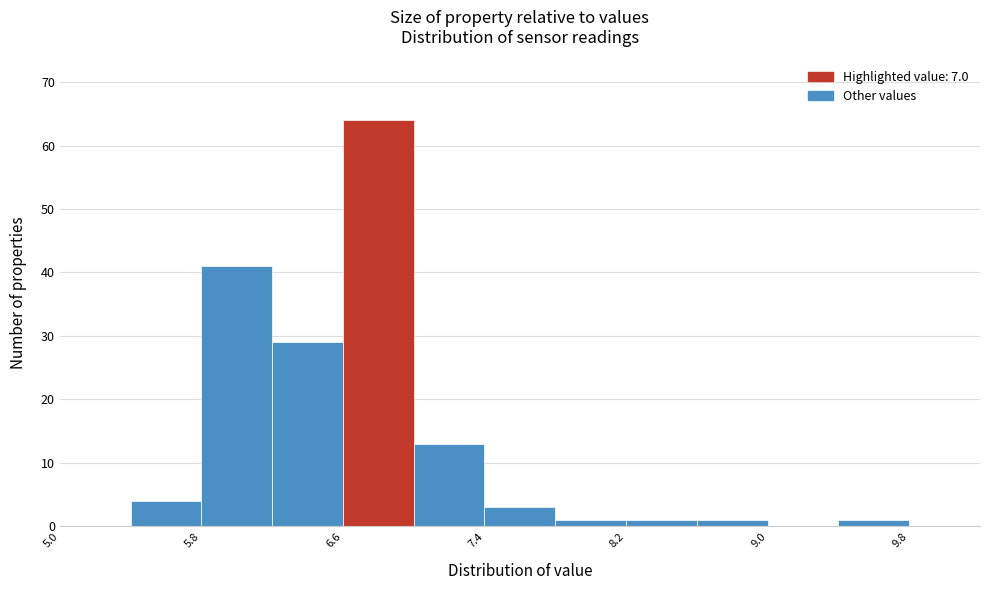

Which range on the x-axis has the tallest bar?

6.6 to 7.0